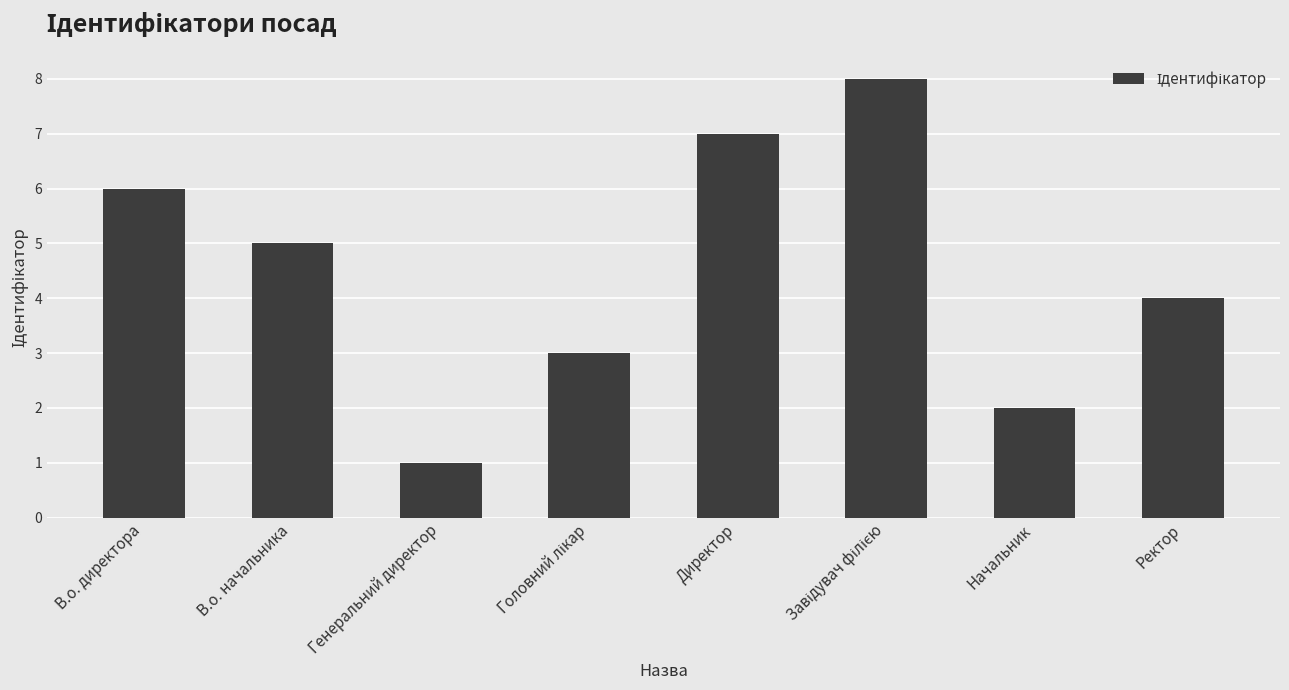

Reading left to right, extract all data points from this chart.

6	5	1	3	7	8	2	4